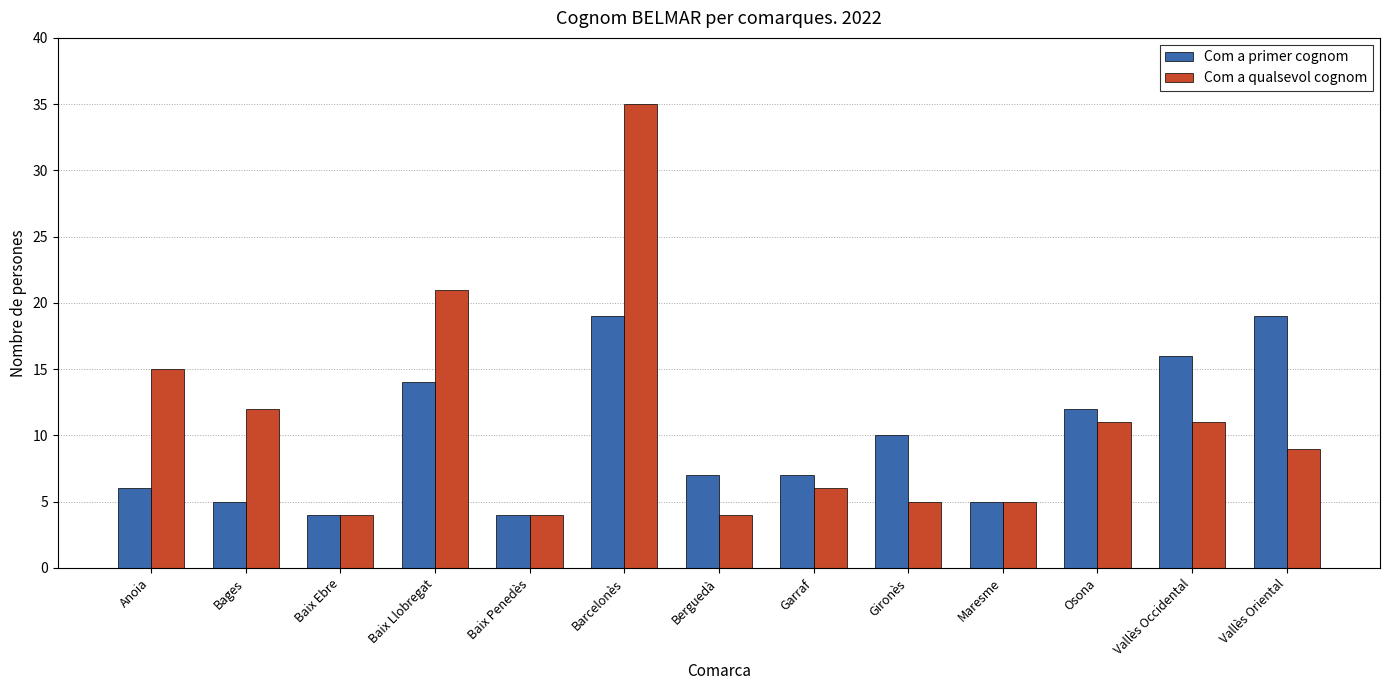

The value of Com a qualsevol cognom at Baix Llobregat is 21. True or false?

True